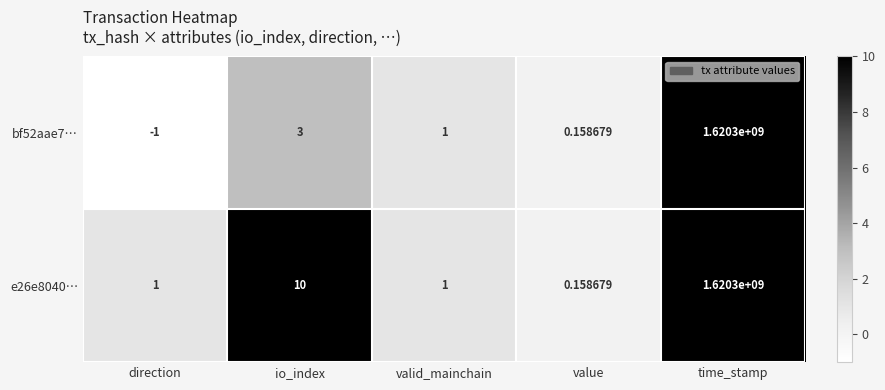

At how many categories does at least one series exceed 196184640?

1